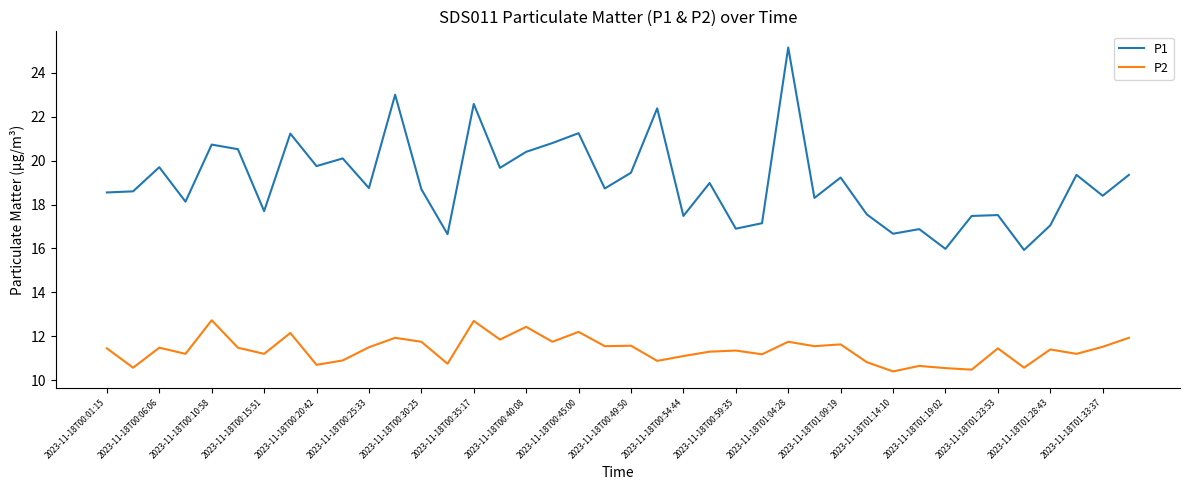

Which series has the largest total across all categories?

P1